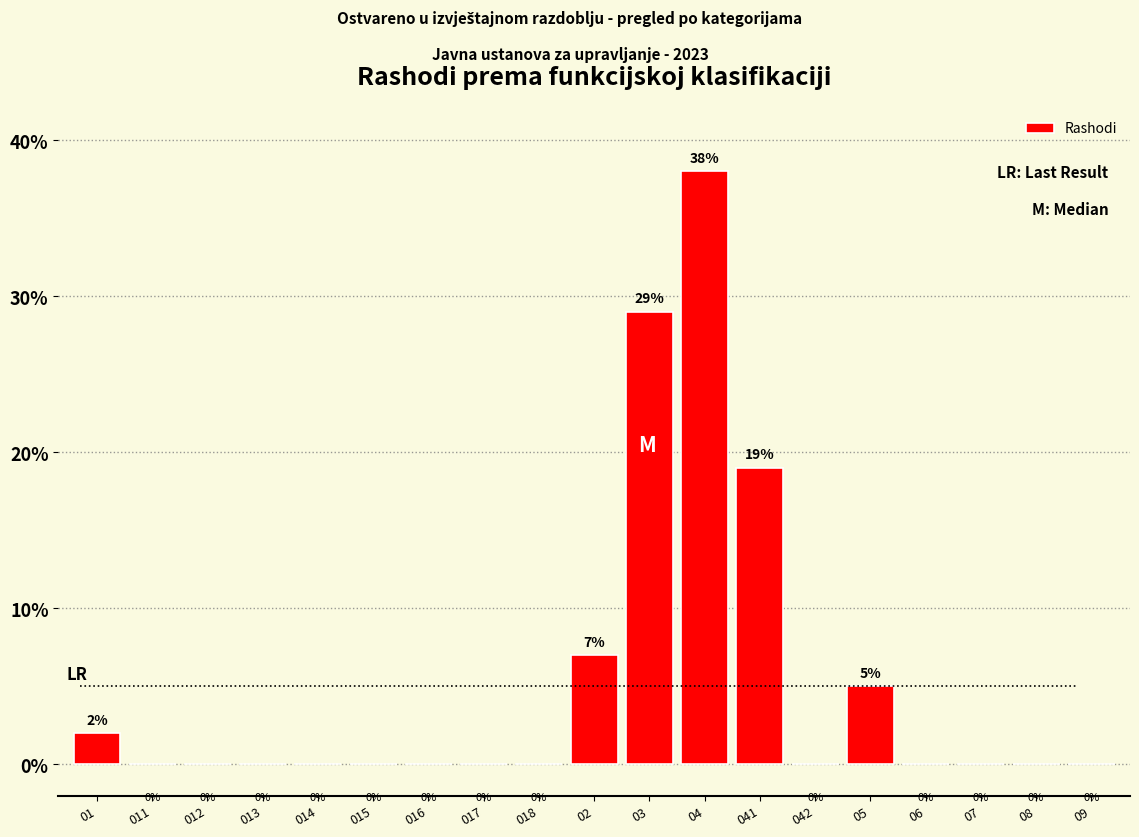

Reading right to left, transcribe all the data shown in this chart.

09=0	08=0	07=0	06=0	05=5	042=0	041=19	04=38	03=29	02=7	018=0	017=0	016=0	015=0	014=0	013=0	012=0	011=0	01=2